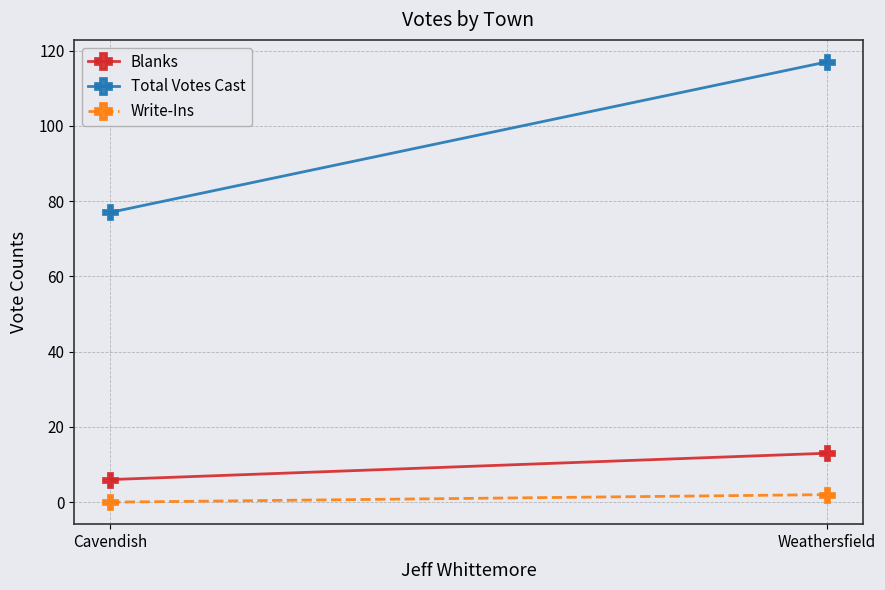

What position from the right is Cavendish?

2